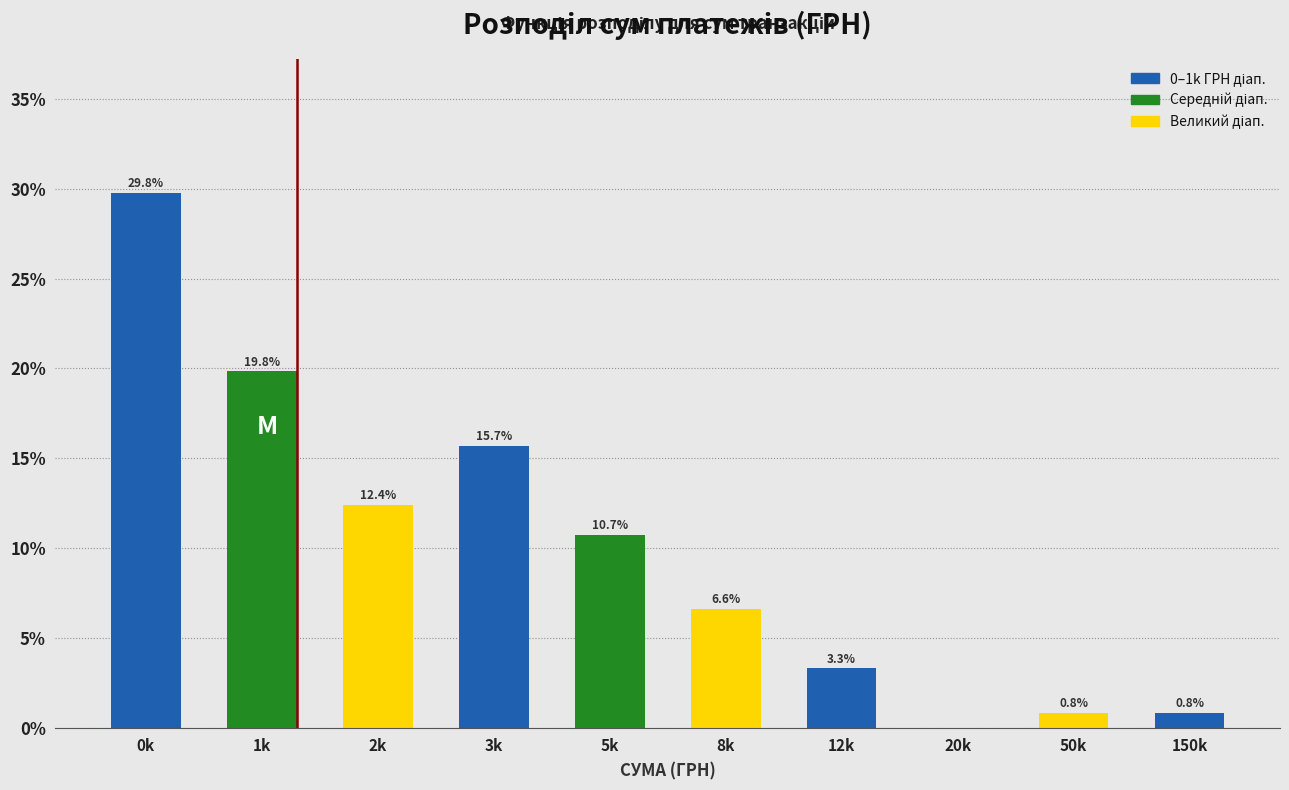

Reading right to left, extract all data points from this chart.

150k=0.8	50k=0.8	20k=0.0	12k=3.3	8k=6.6	5k=10.7	3k=15.7	2k=12.4	1k=19.8	0k=29.8